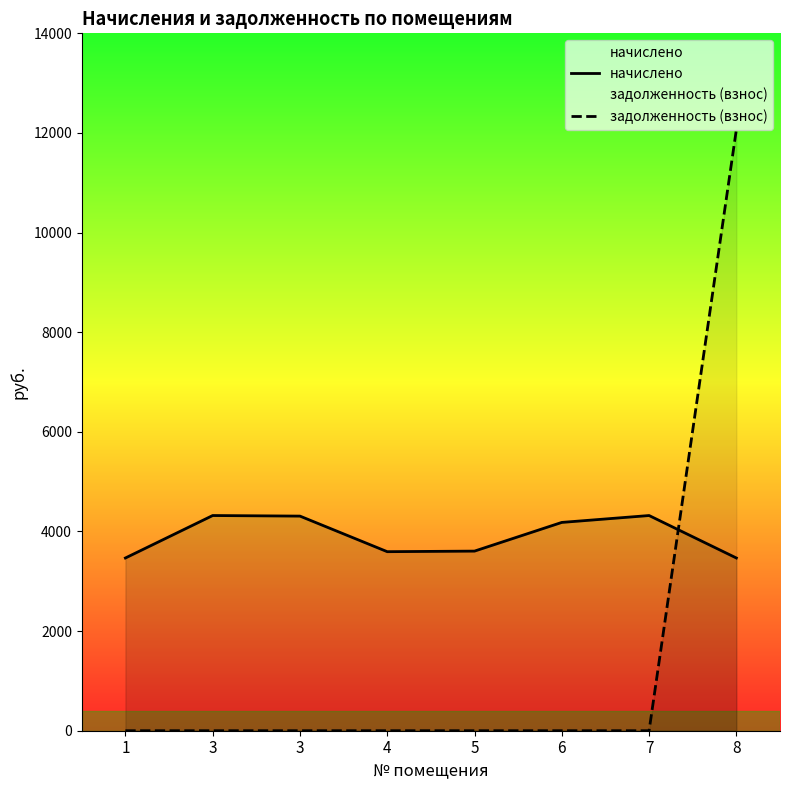

What is the value of the начислено point at the 8th from the left?

3467.6